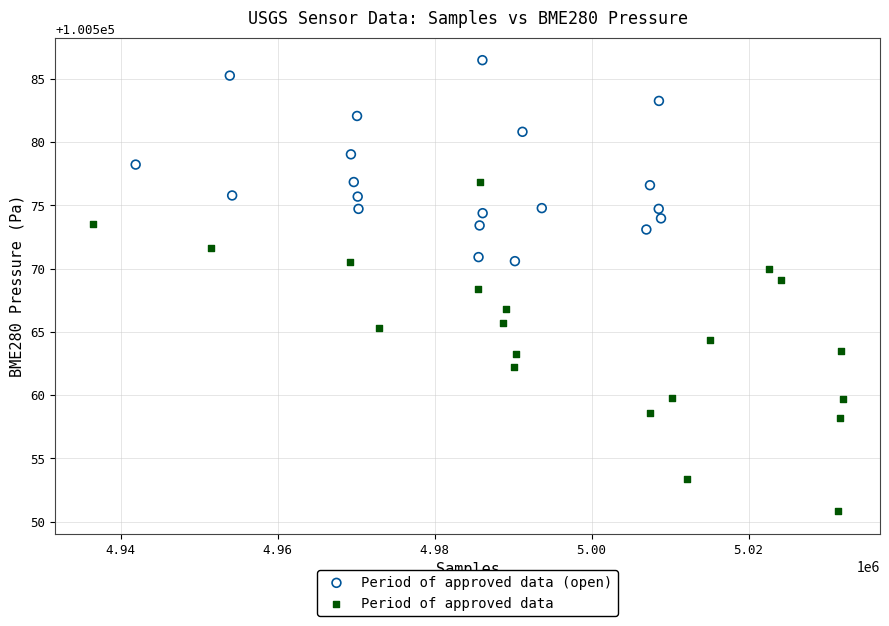

What are all the series names shown in the legend?

Period of approved data (open), Period of approved data